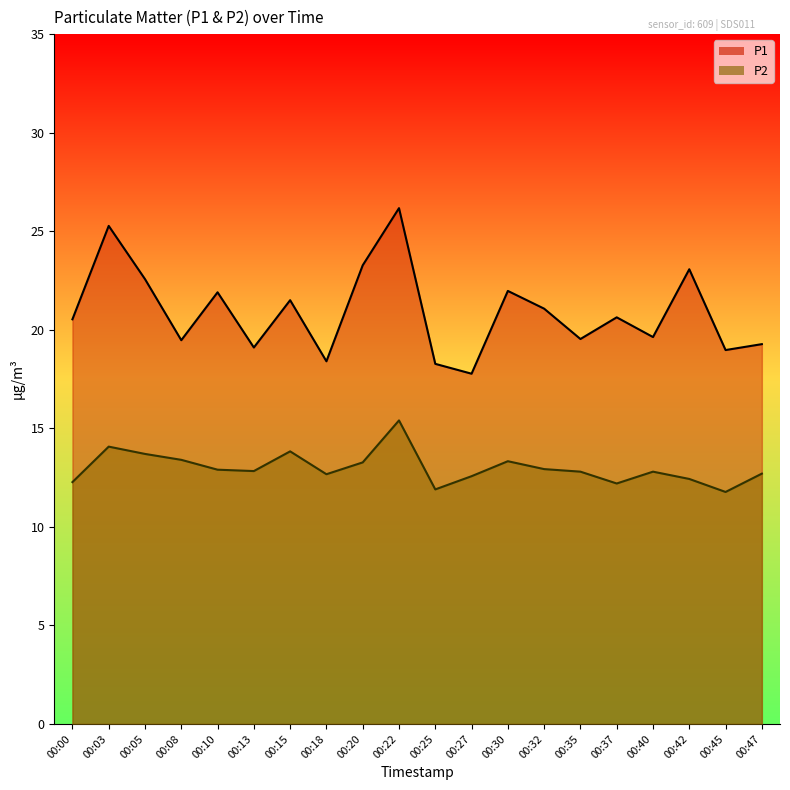

What is the value of the P1 line point at the 5th from the left?

21.9